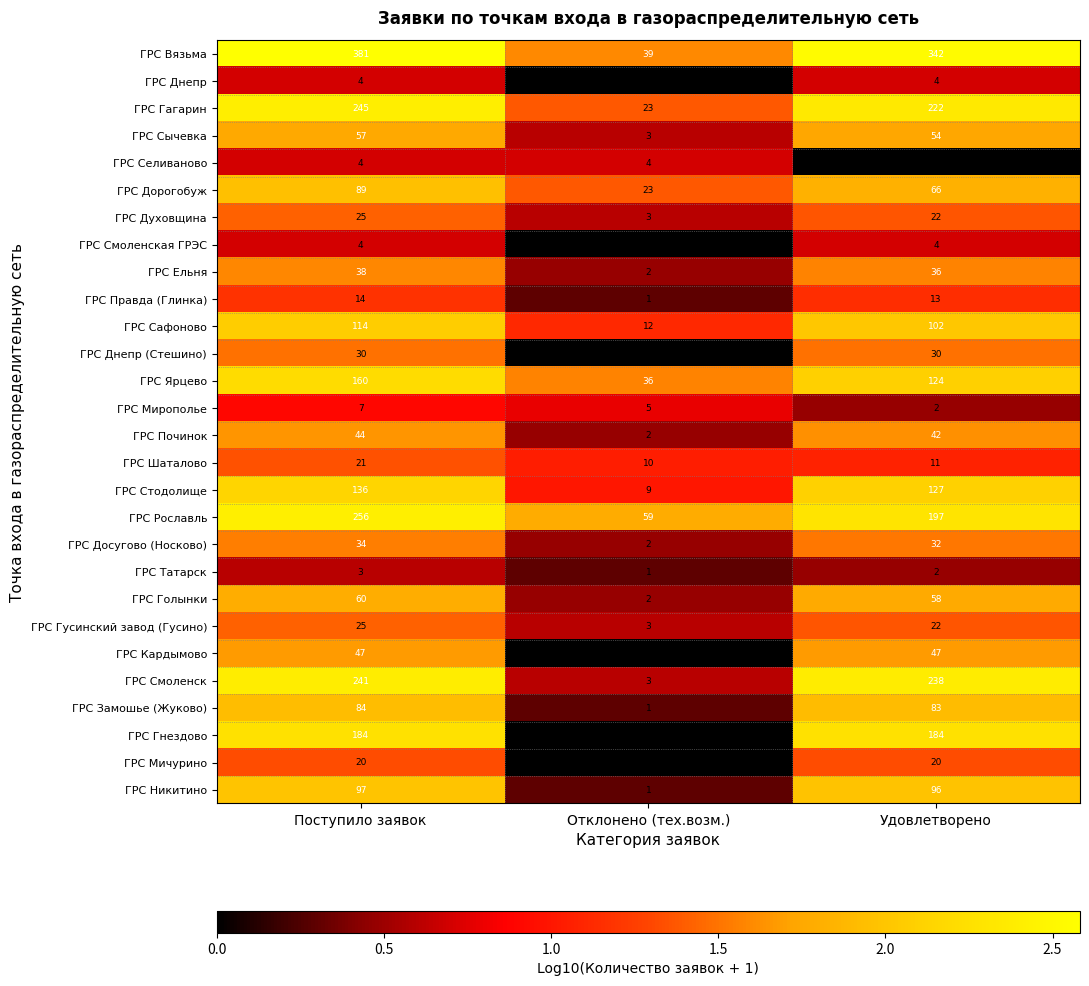

What is the maximum value shown in the chart?

381